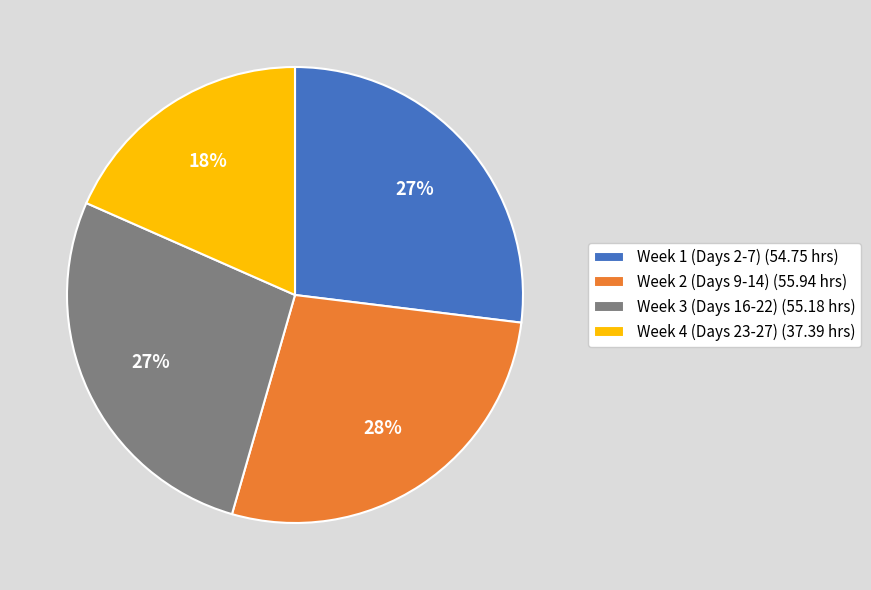

Combined, do Week 2 (Days 9-14) (55.94 hrs) and Week 4 (Days 23-27) (37.39 hrs) account for over 50%?

No